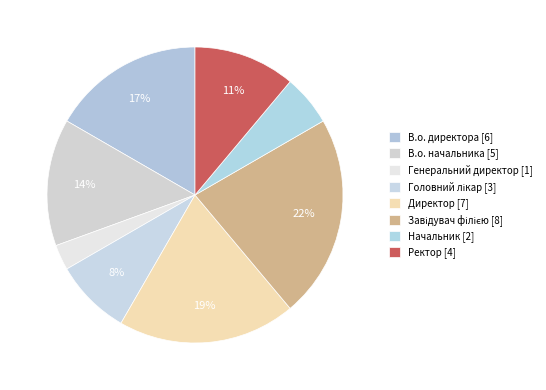

To the nearest percent, what is the combined percentage of Директор and Ректор?

31%